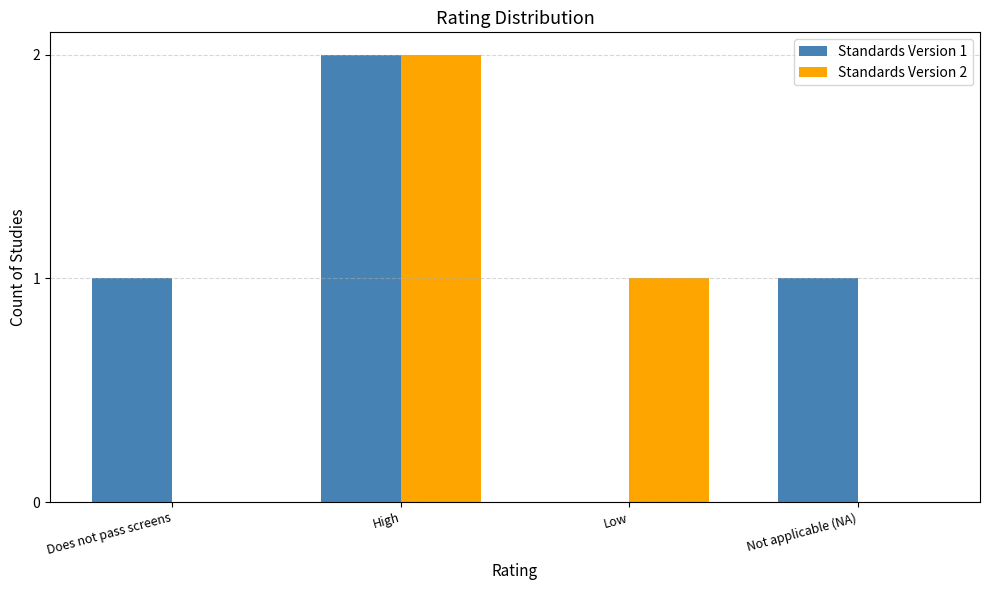

How many Standards Version 2 values are between 0 and 2?

4